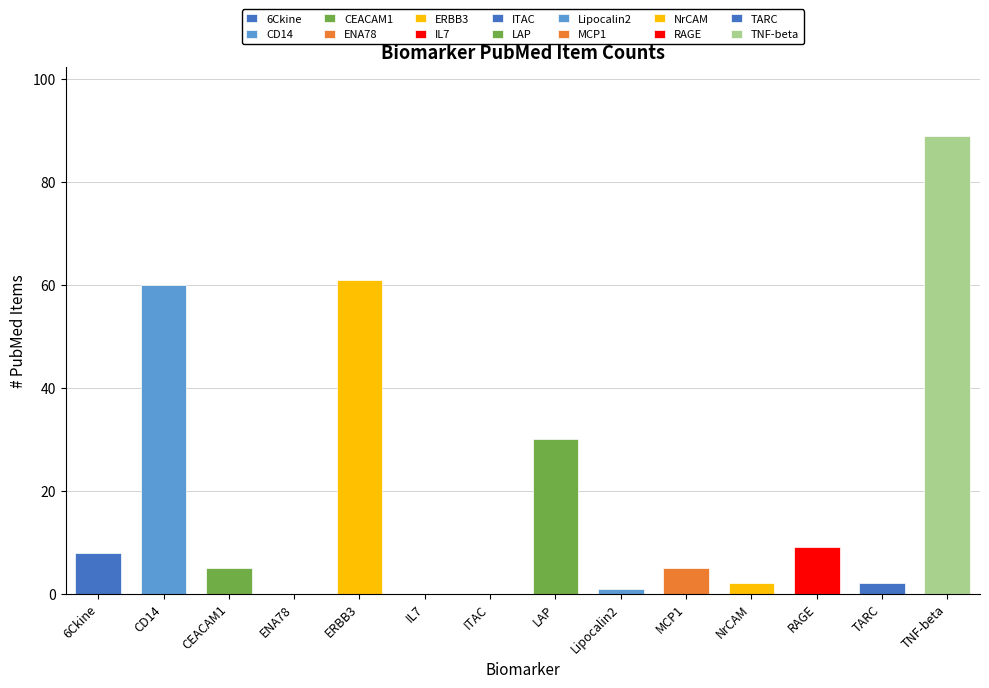

Is it true that the value at 6Ckine is 8?

True